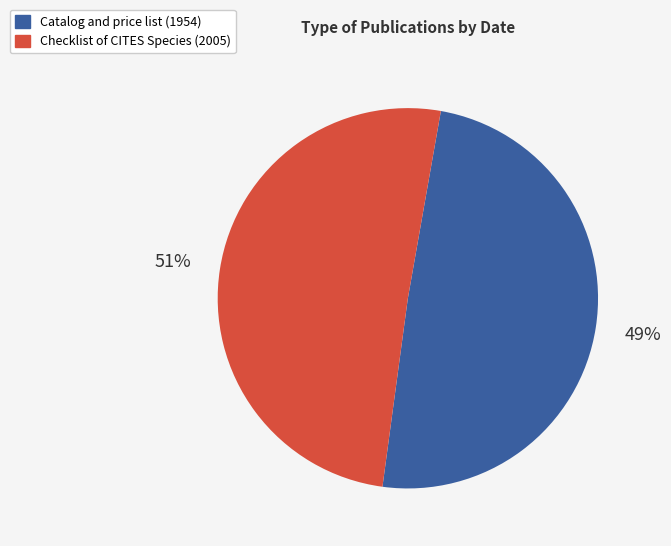

Between Catalog and price list (1954) and Checklist of CITES Species (2005), which is larger?

Checklist of CITES Species (2005)